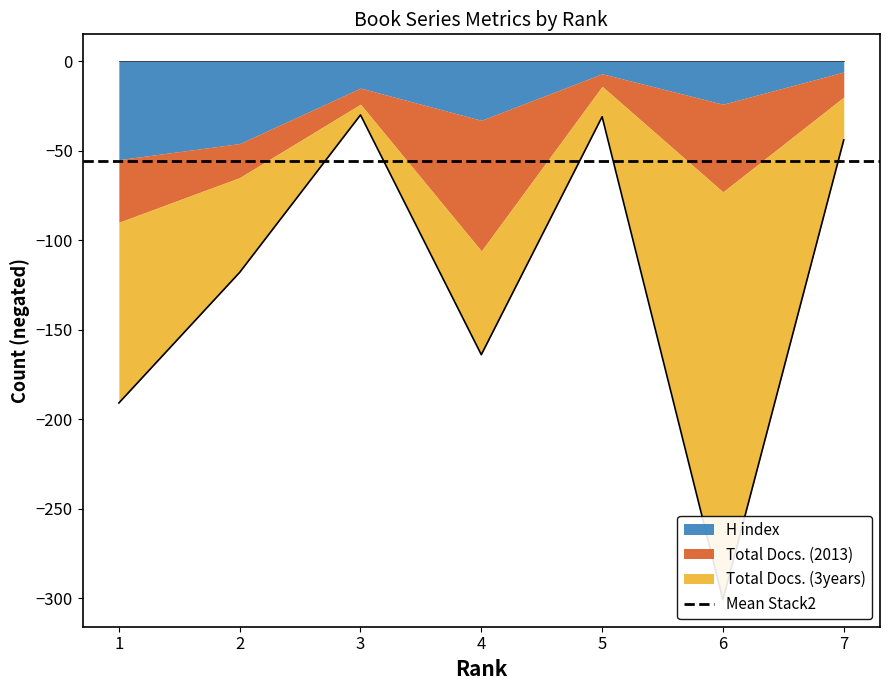

What is the difference between the maximum and second lowest values in the H index series?

48